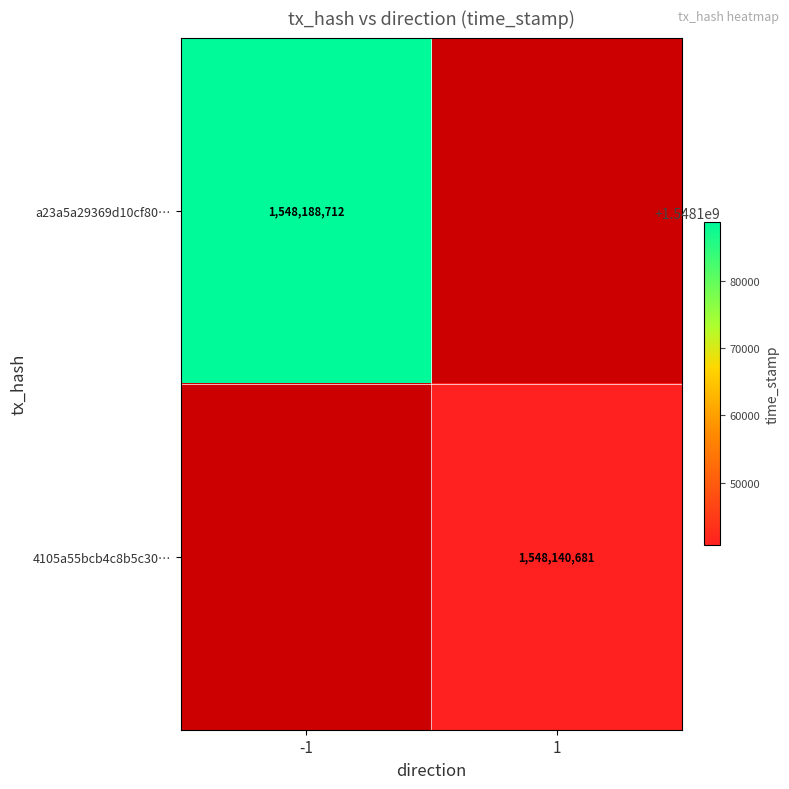

True or false: 4105a55bcb4c8b5c30… has a value of 572785807 at 1.

False